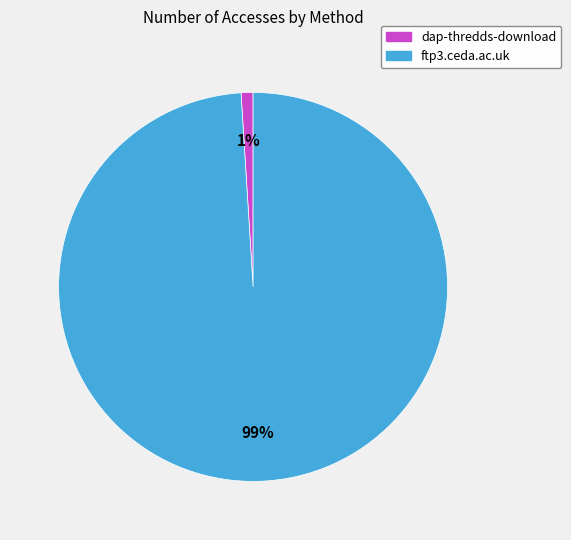

To the nearest percent, what portion does dap-thredds-download represent?

1%